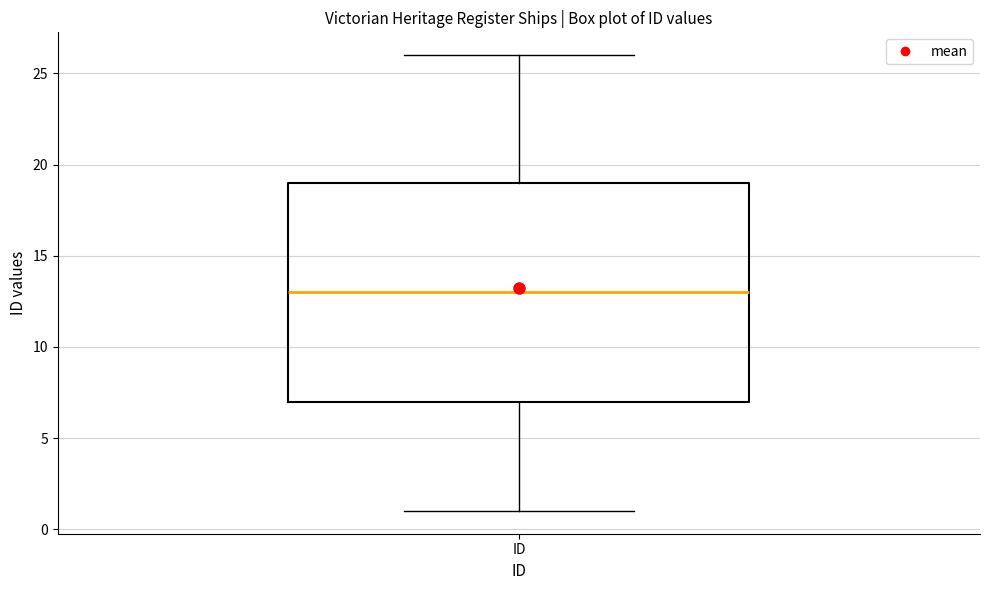

Where is the upper edge of the box for ID on the y-axis? The values are not printed on the chart, so give them approximately, as read against the axis.

19